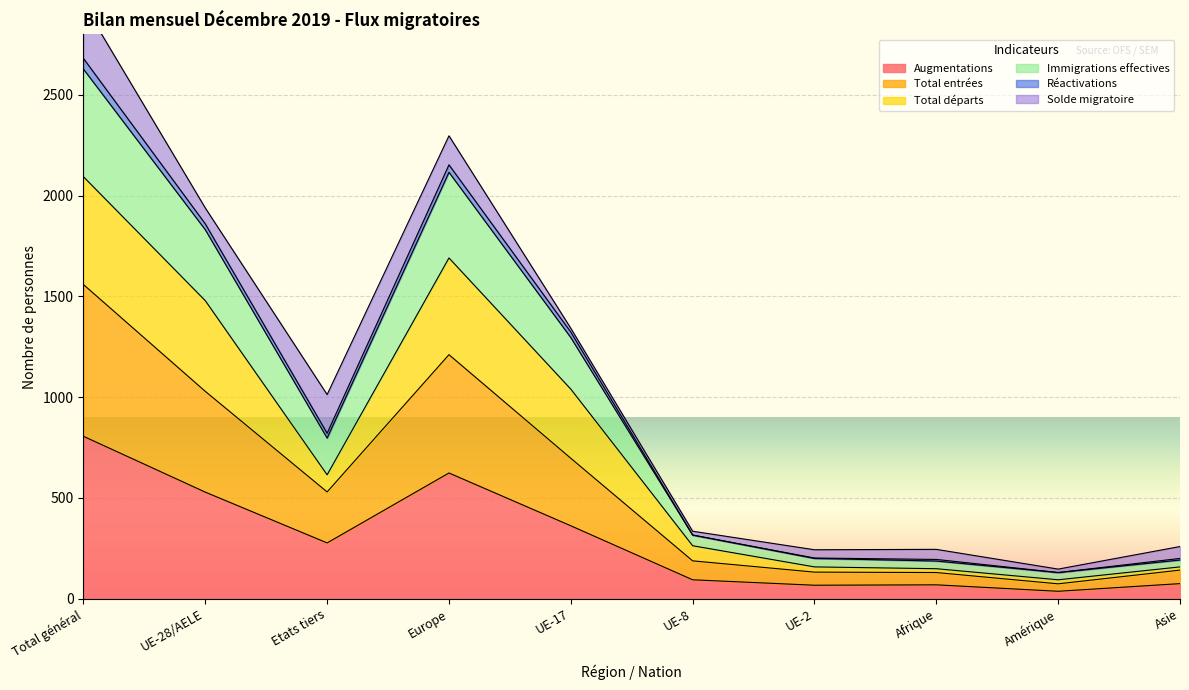

In Immigrations effectives, how many points are higher than both neighbors (excluding endpoints)?

2